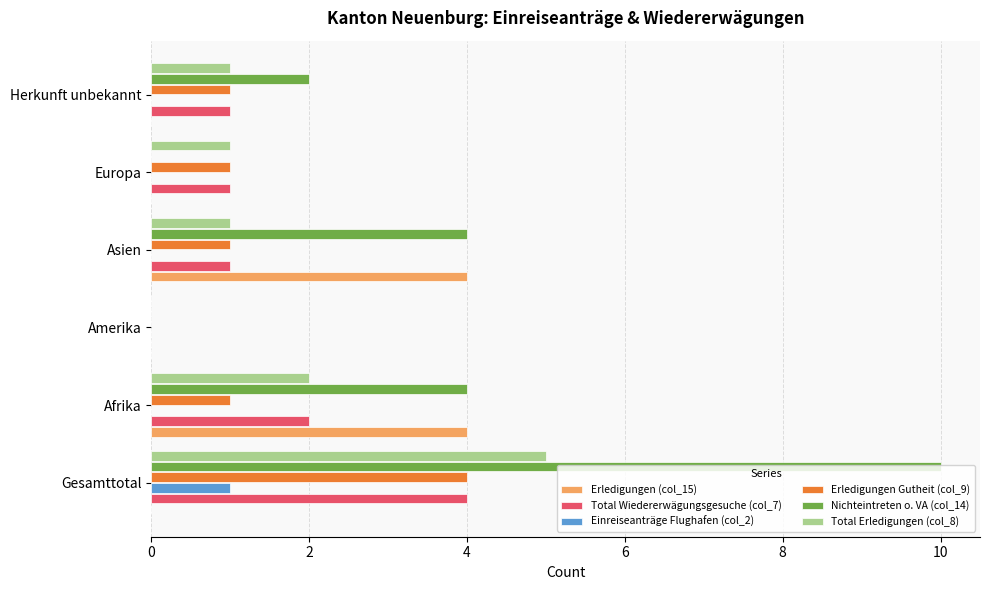

Between Afrika and Herkunft unbekannt, which series saw the biggest shift?

Erledigungen (col_15)